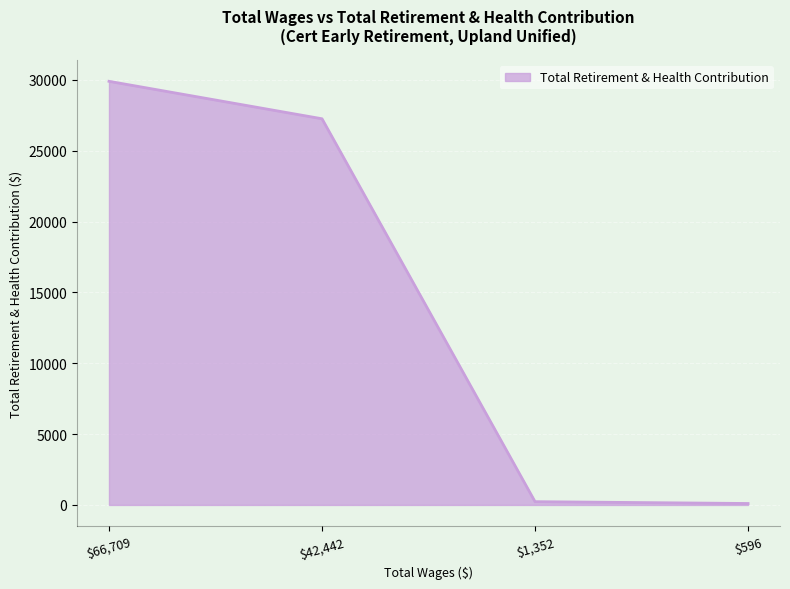

Where is the data nearest to the value 15000?

$42,442